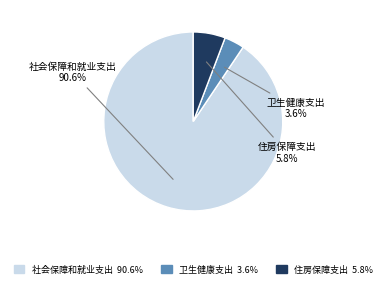

What percentage is NOT represented by 卫生健康支出?

96.4%